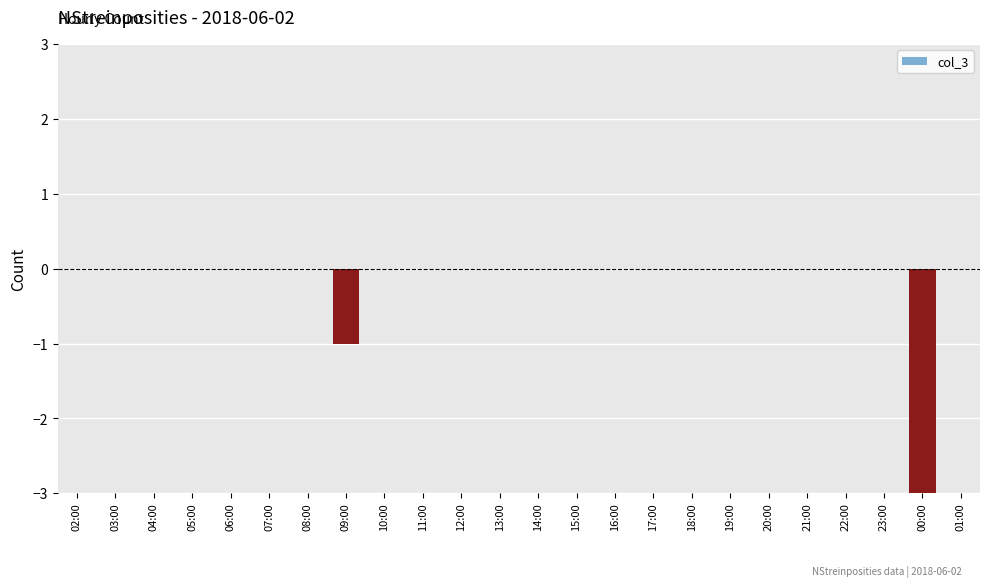

Reading left to right, transcribe all the data shown in this chart.

0	0	0	0	0	0	0	-1	0	0	0	0	0	0	0	0	0	0	0	0	0	0	-5	0